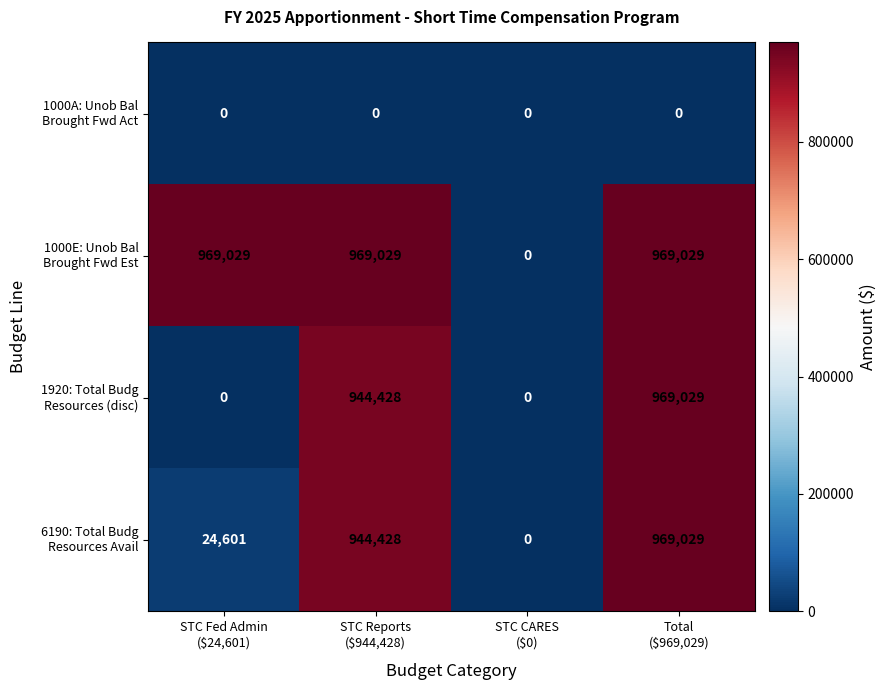

At how many categories does at least one series exceed 761037?

3